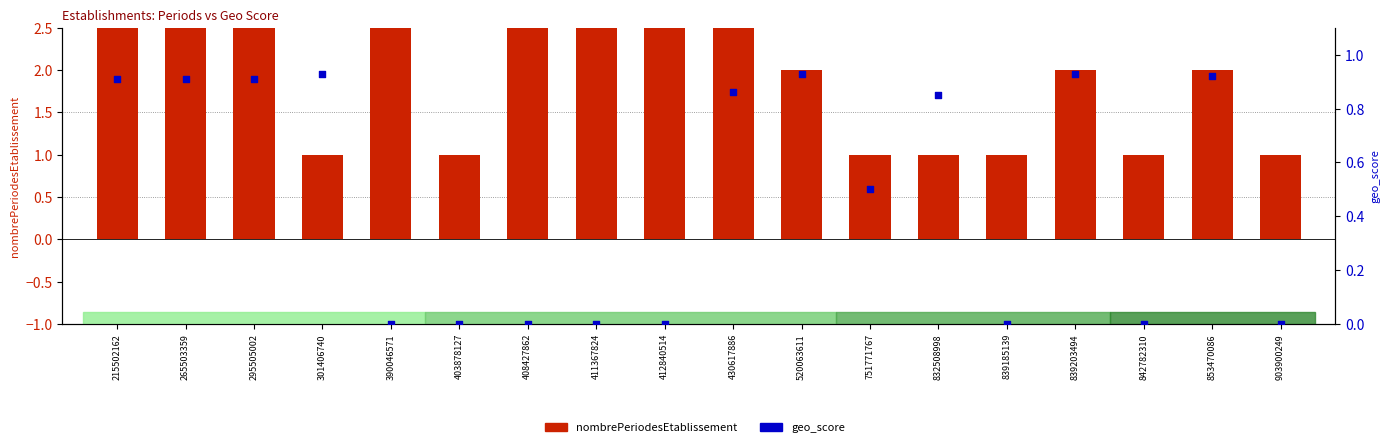

Which series has the largest Y range (max minus min)?

nombrePeriodesEtablissement